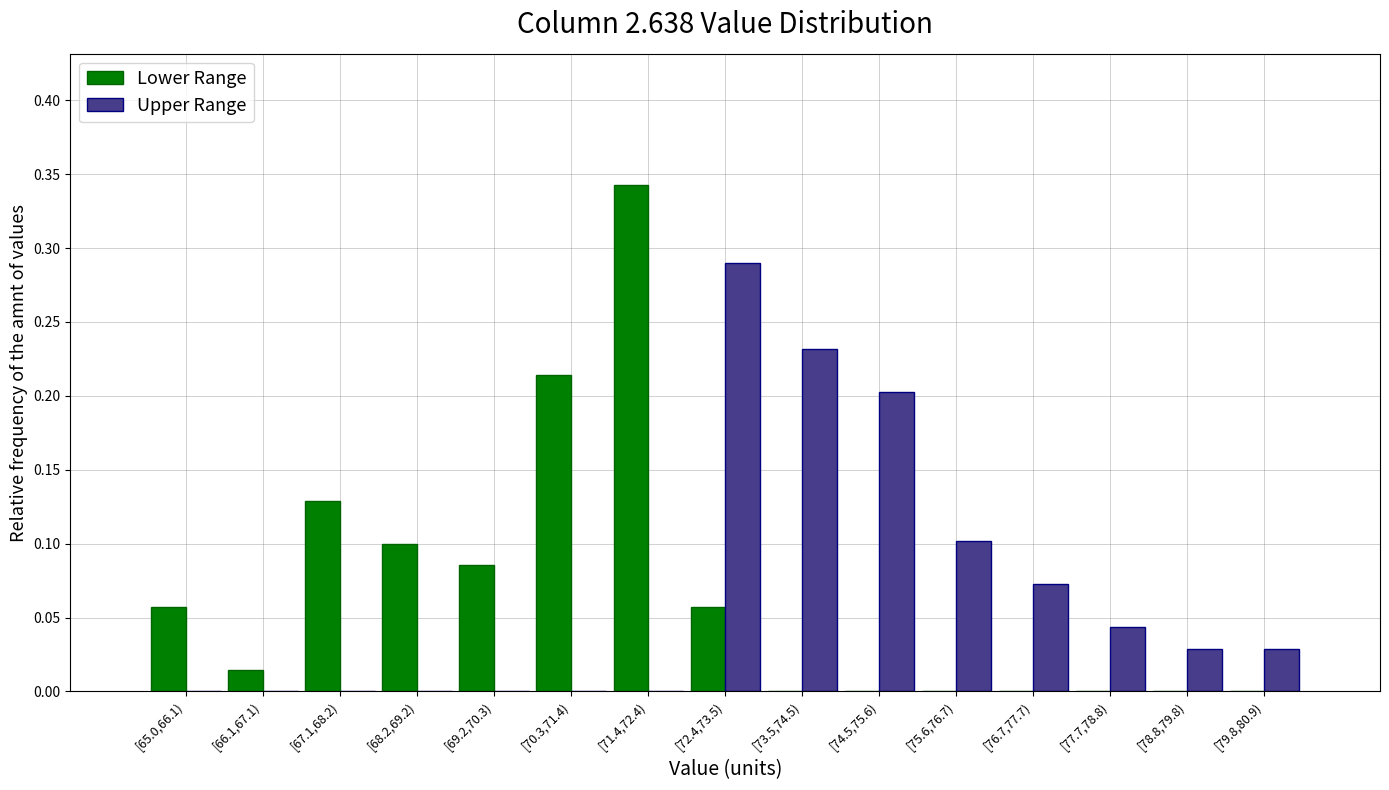

Which series changed the most between [65.0,66.1) and [73.5,74.5)?

Upper Range